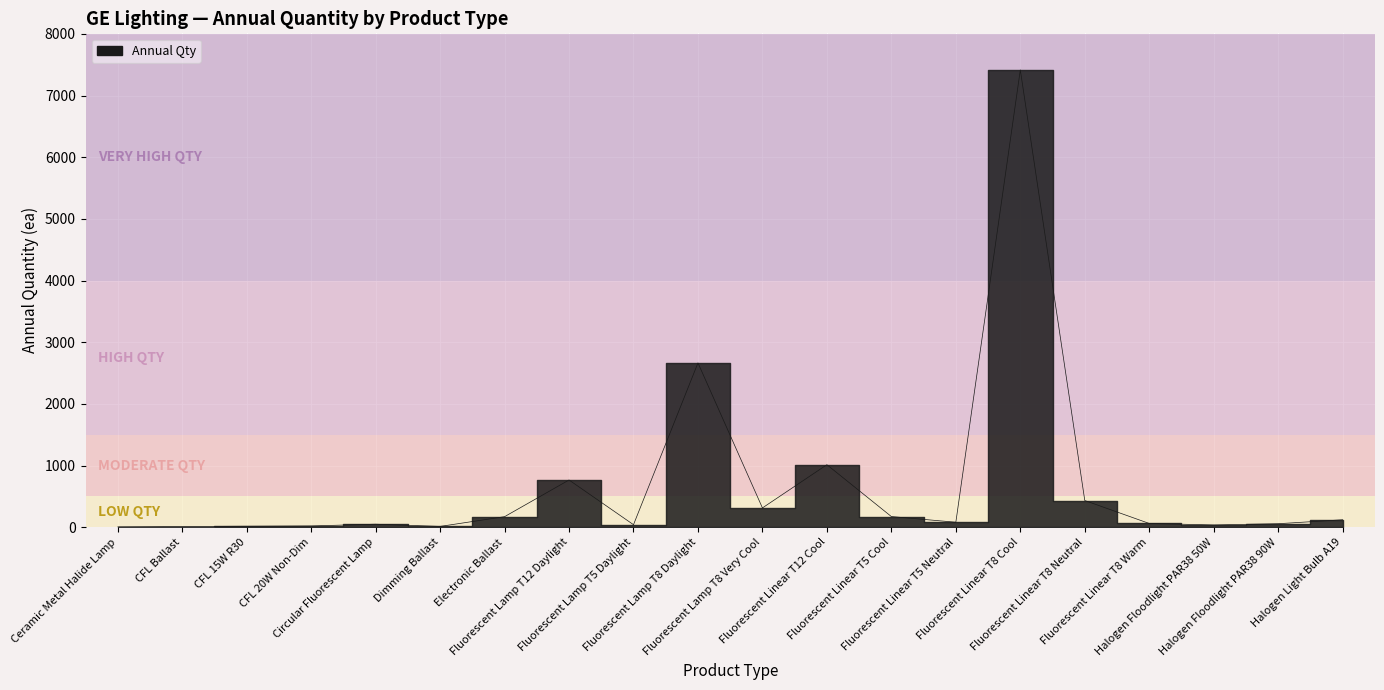

Where is the first local minimum?

Dimming Ballast